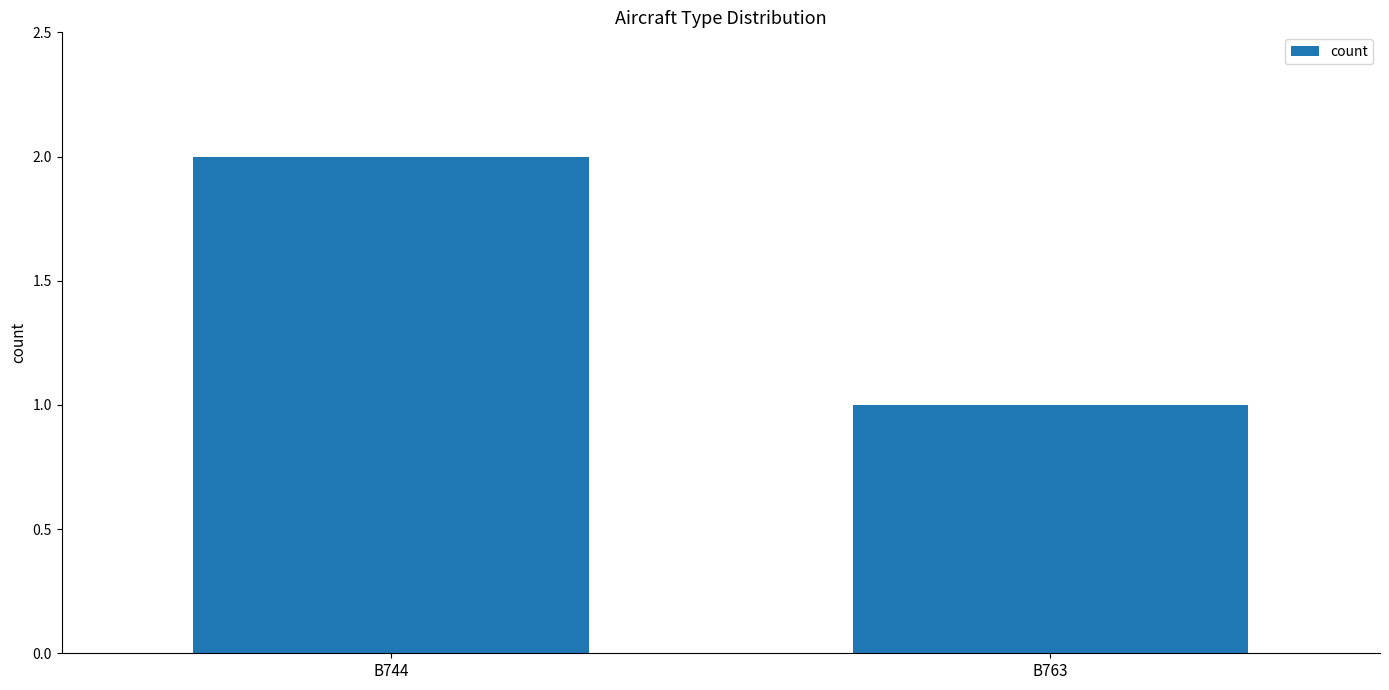

How many values are between 1 and 2?

2